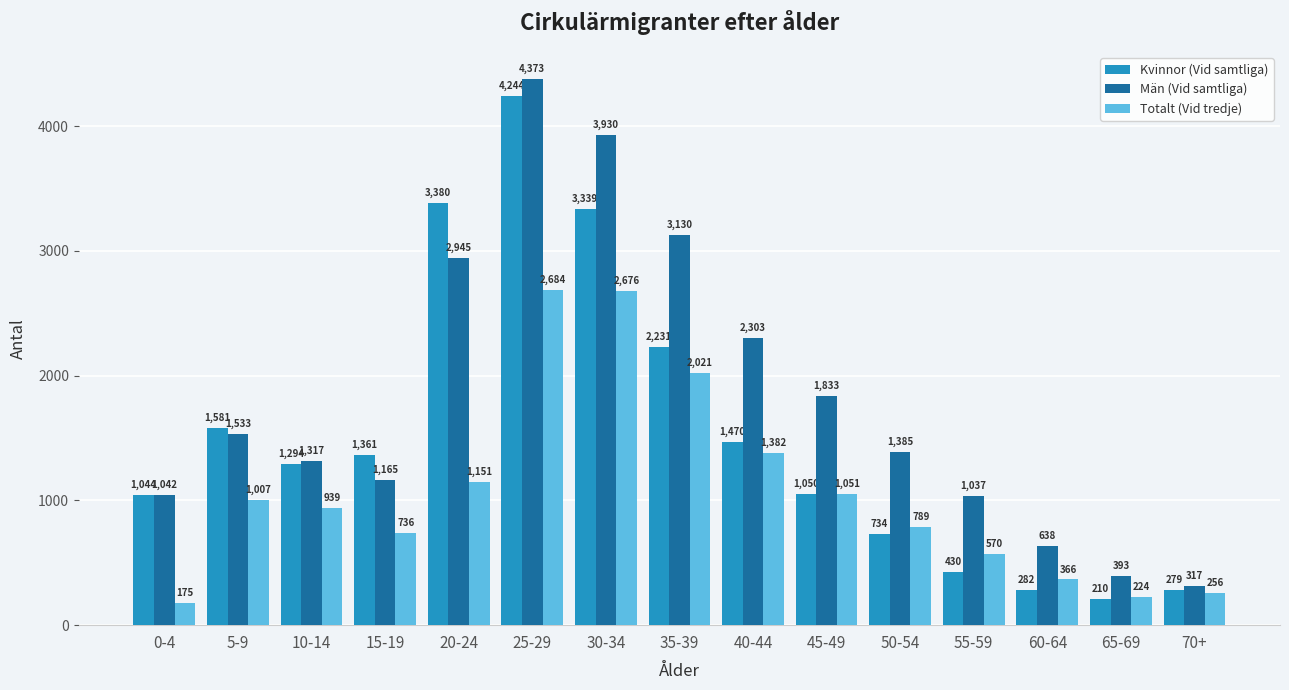

Which category has the highest value in the Kvinnor (Vid samtliga) series?

25-29